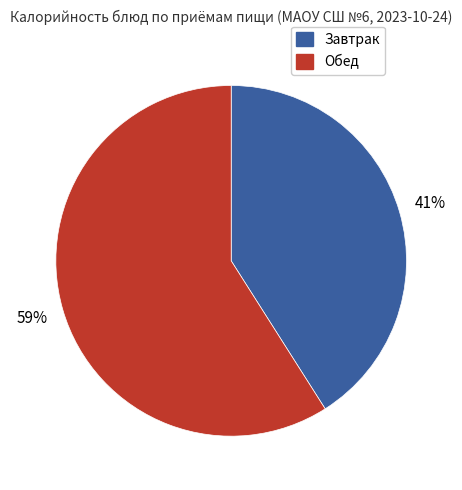

Count the number of slices in the pie.

2